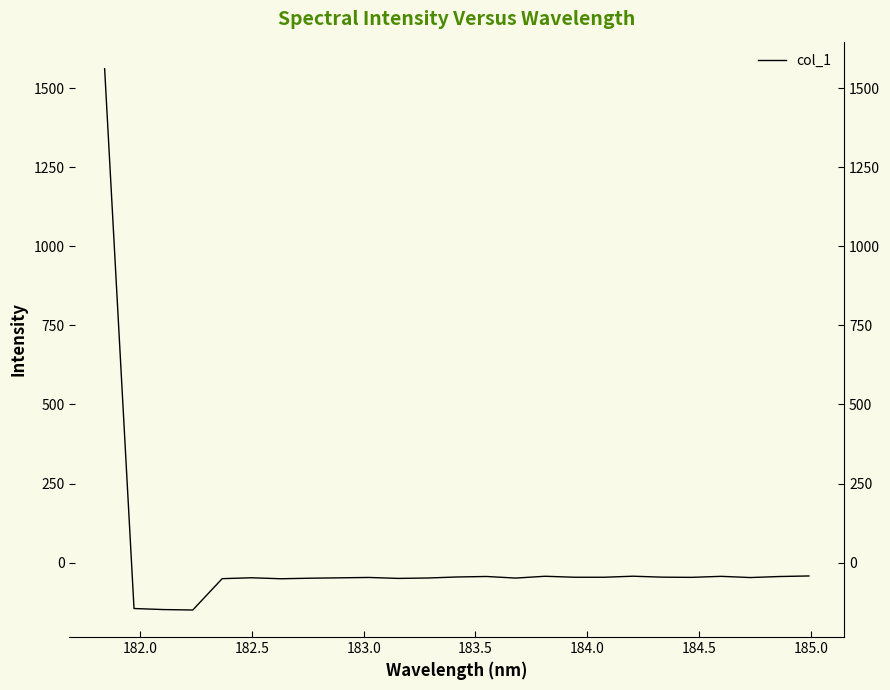

Reading left to right, extract all data points from this chart.

1561.1	-144.8	-148.1	-149.5	-50.4	-47.6	-50.7	-49.0	-47.8	-46.6	-49.7	-48.4	-45.1	-43.6	-48.6	-42.9	-46.0	-46.0	-42.7	-45.7	-46.3	-43.1	-46.9	-43.7	-41.9